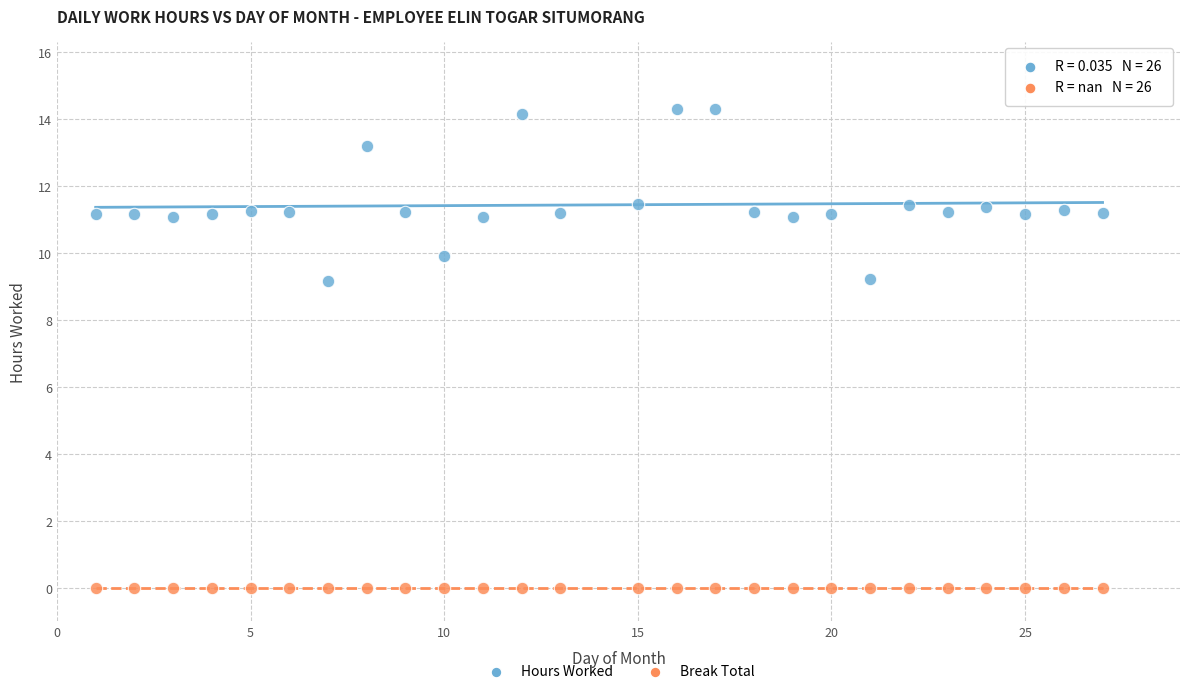

Which series contains the highest Y value?

Hours Worked